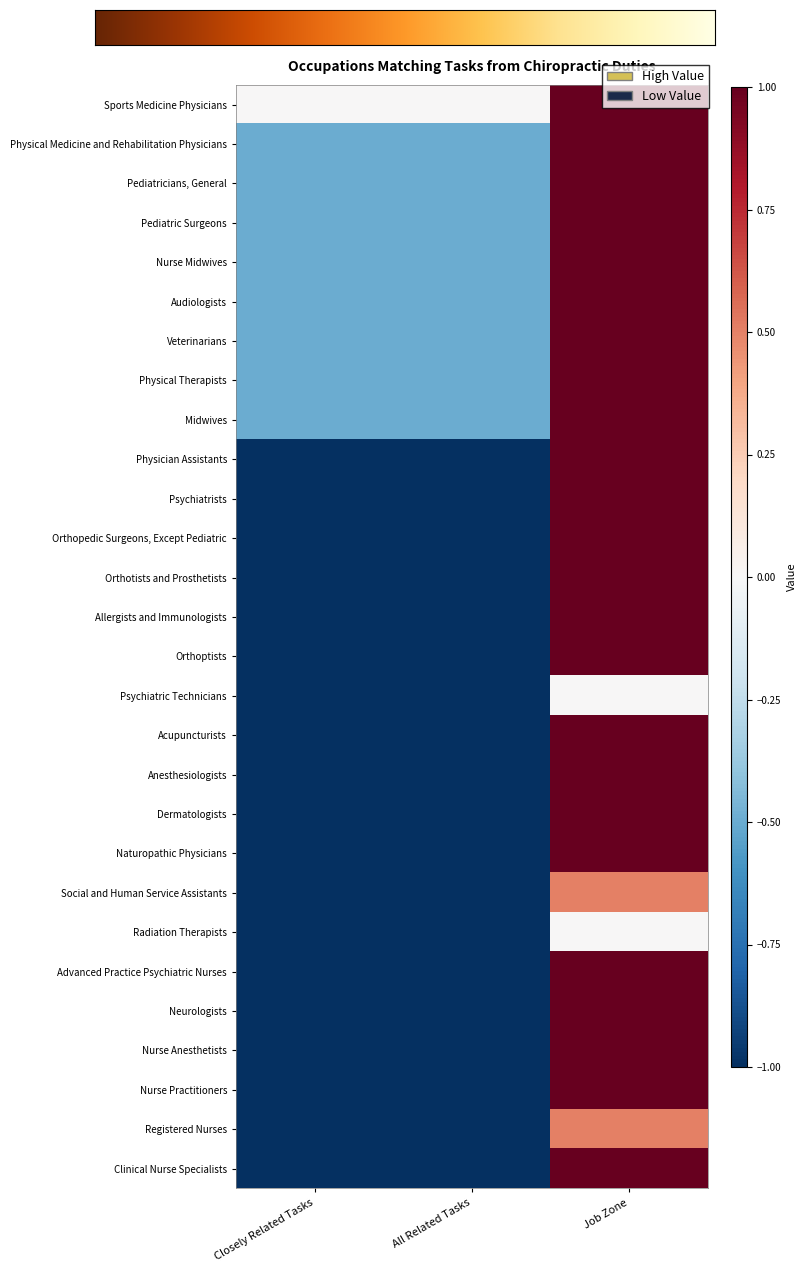

Which has a higher value, Job Zone or Closely Related Tasks?

Job Zone